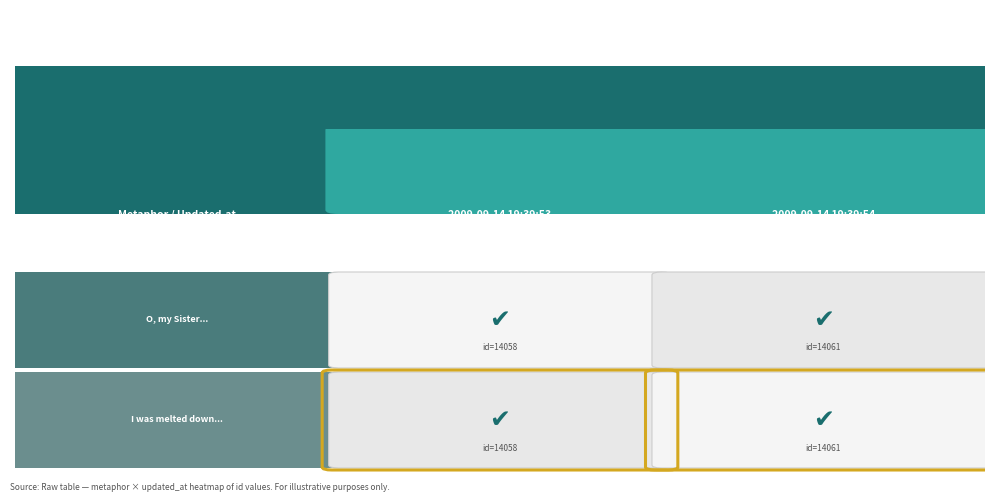

How many values in the O, my Sister, I would to Heaven that h... series are below 14061?

1